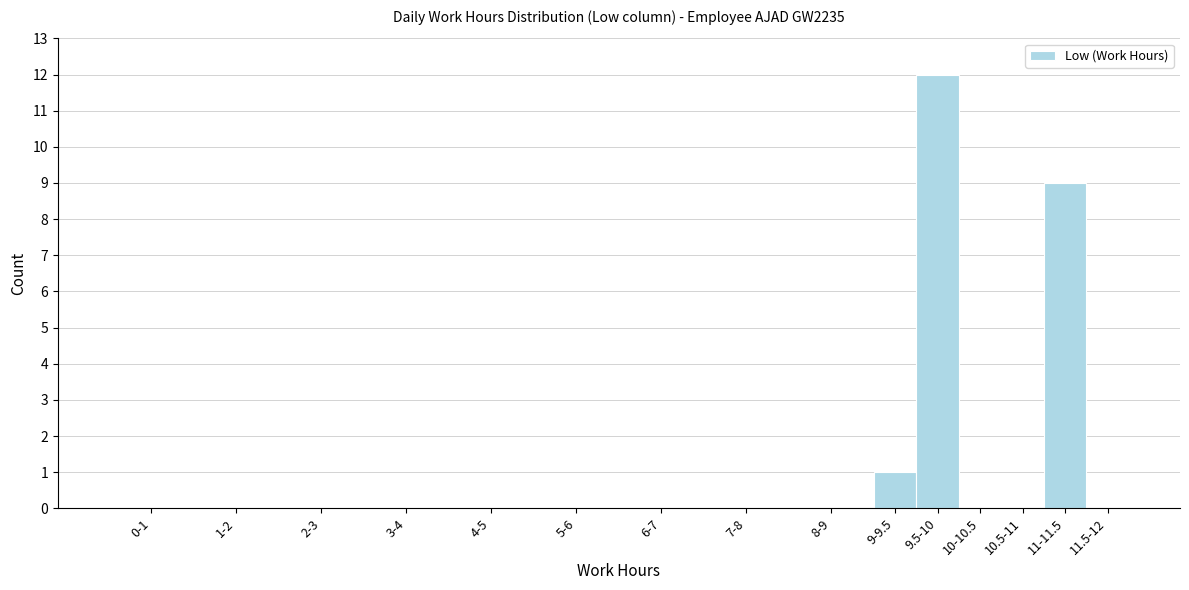

Reading left to right, list all the values displayed in this chart.

0-1=0	1-2=0	2-3=0	3-4=0	4-5=0	5-6=0	6-7=0	7-8=0	8-9=0	9-9.5=1	9.5-10=12	10-10.5=0	10.5-11=0	11-11.5=9	11.5-12=0